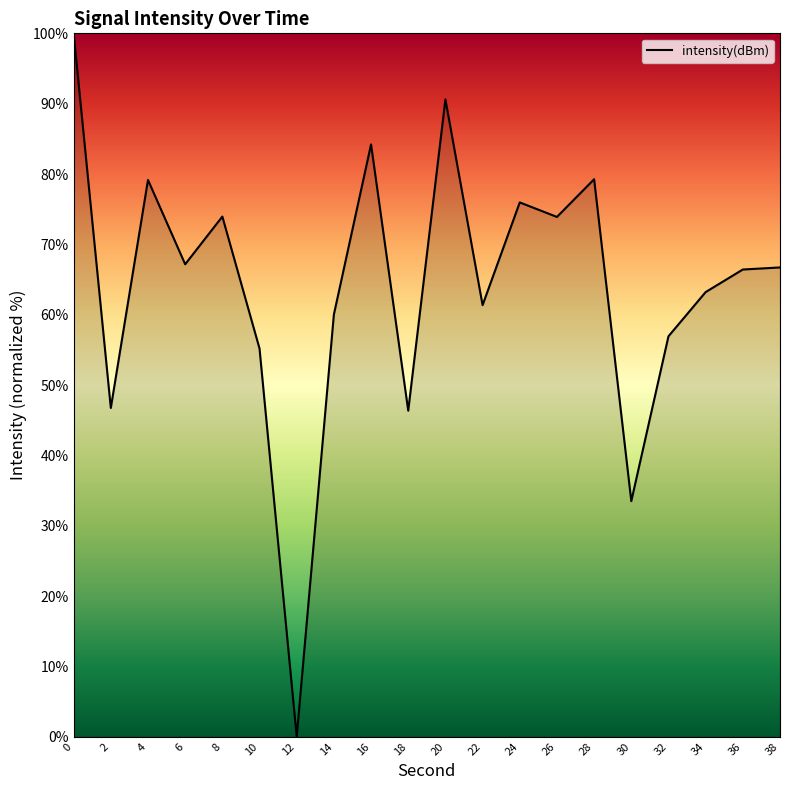

What is the difference between the values at 20 and 38?

23.9